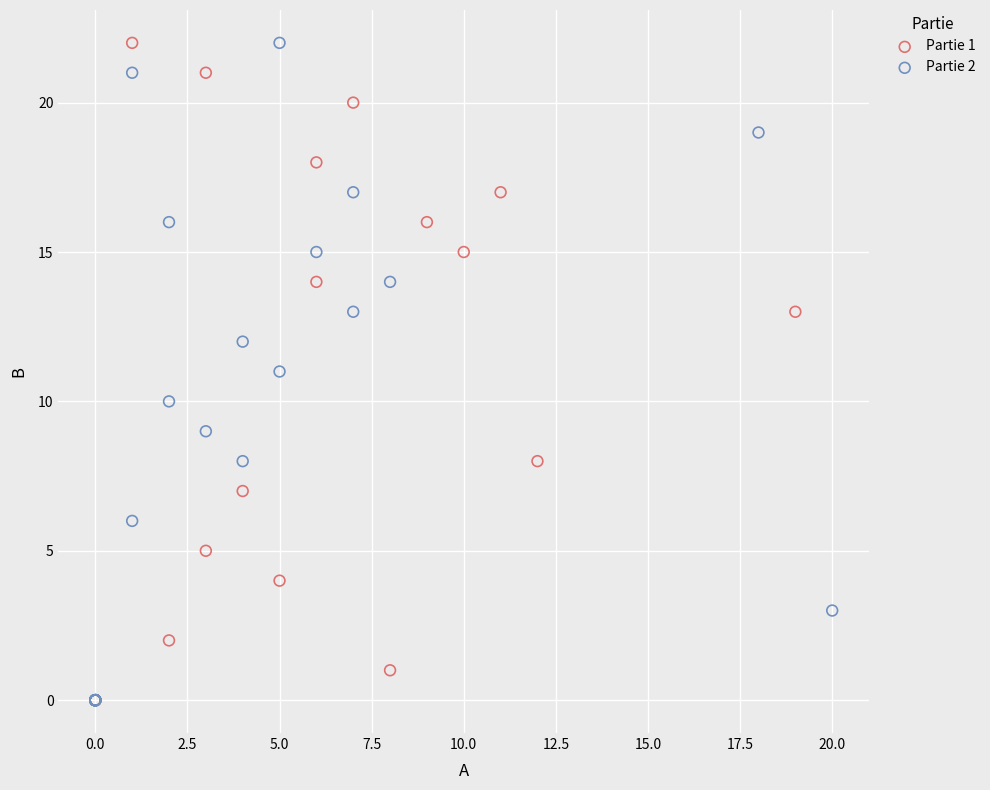

What are all the series names shown in the legend?

Partie 1, Partie 2